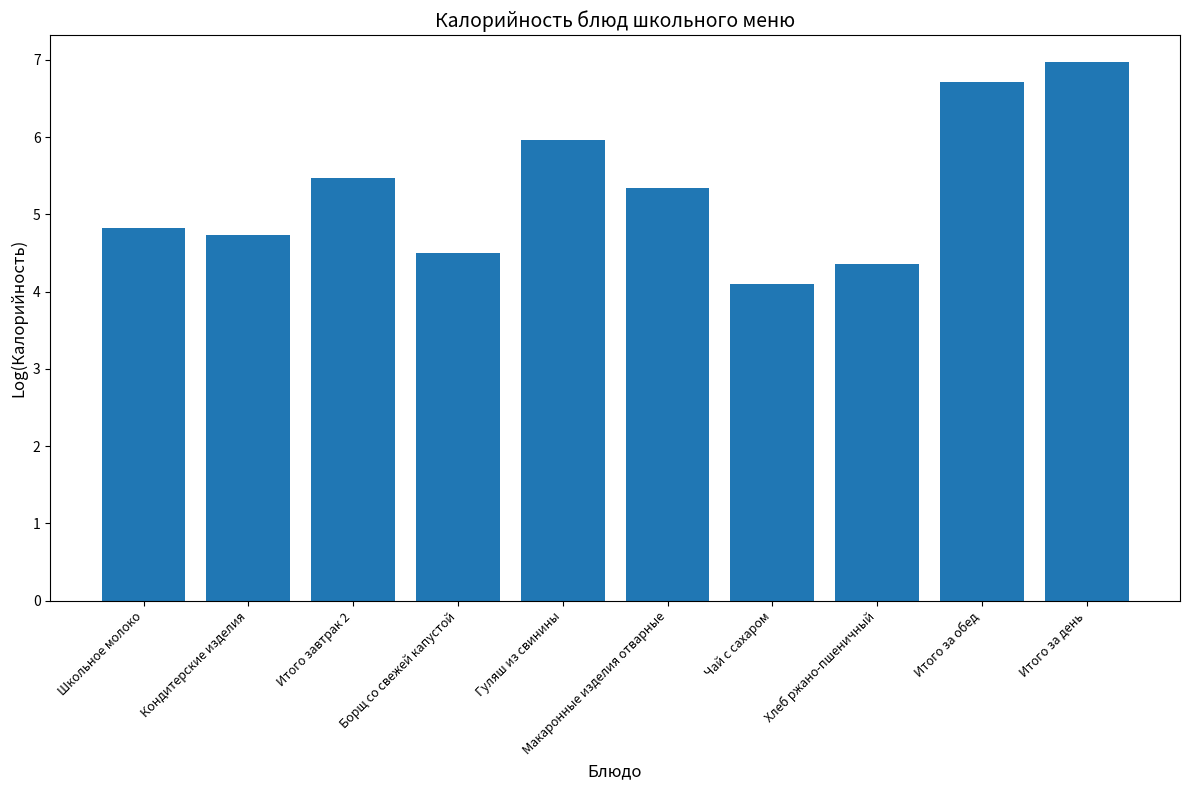

Between Школьное молоко and Чай с сахаром, which is larger?

Школьное молоко